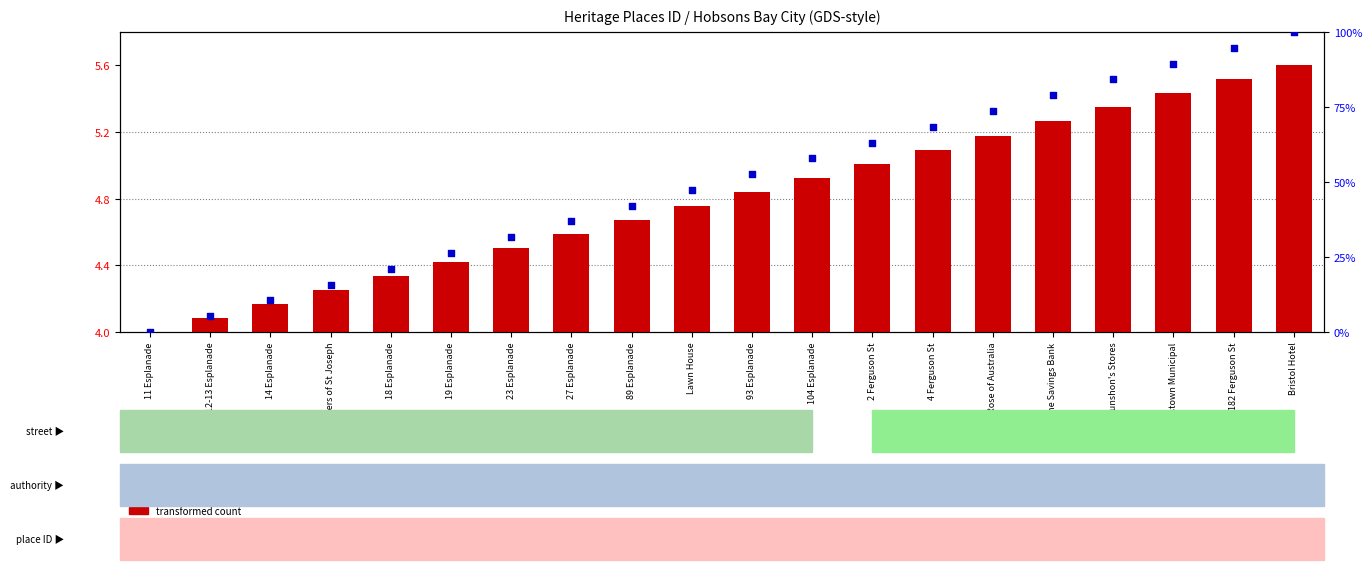

Which series has the largest total across all categories?

percentile rank within the sample